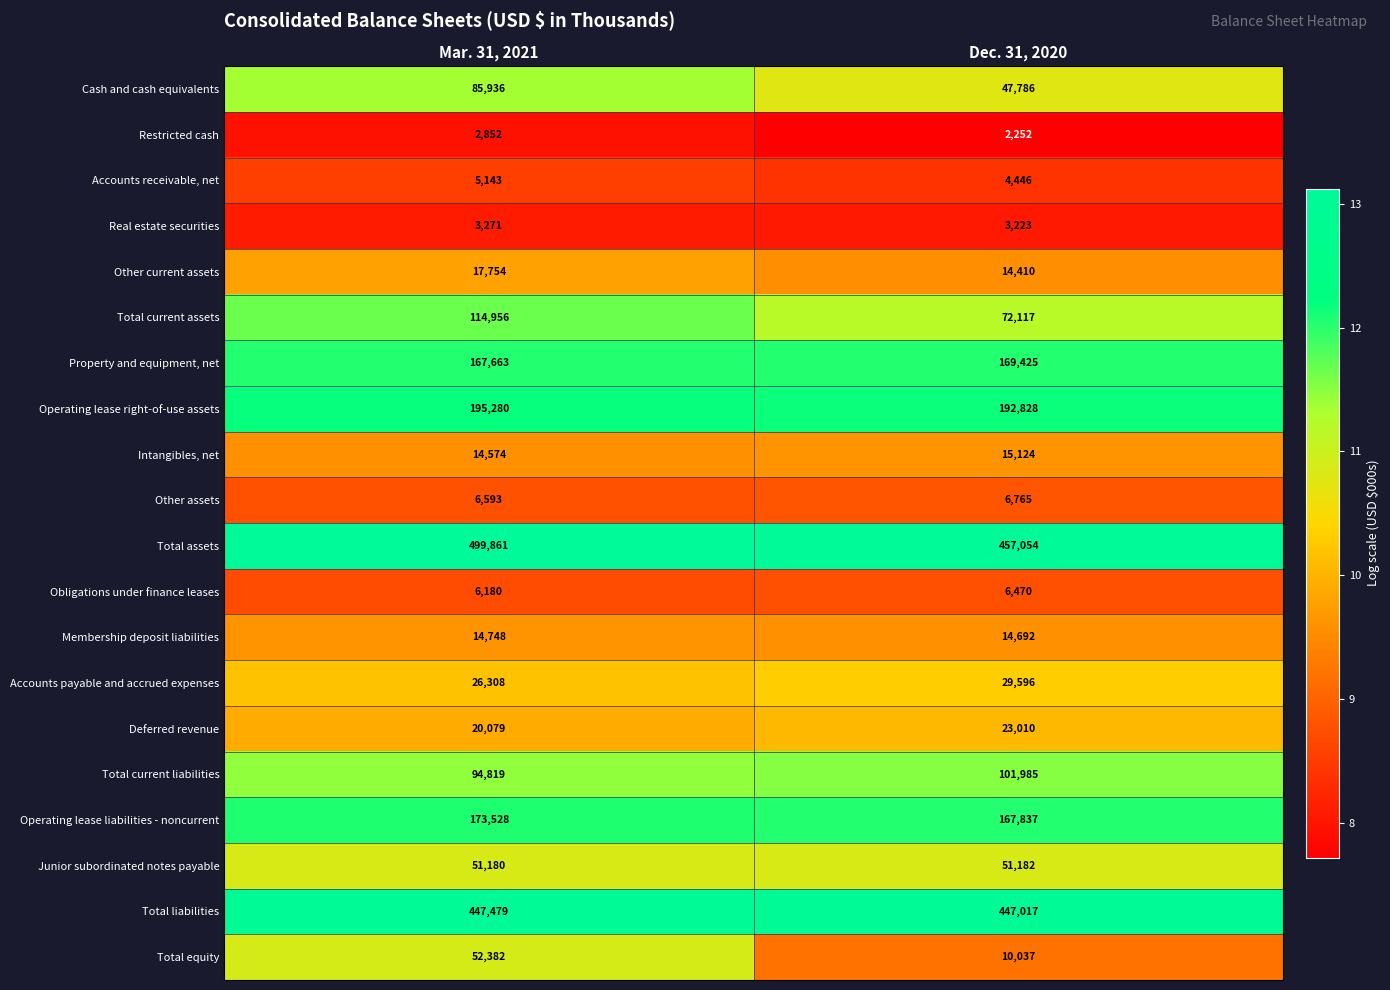

What is the difference between the Obligations under finance leases values at Mar. 31, 2021 and Dec. 31, 2020?

290